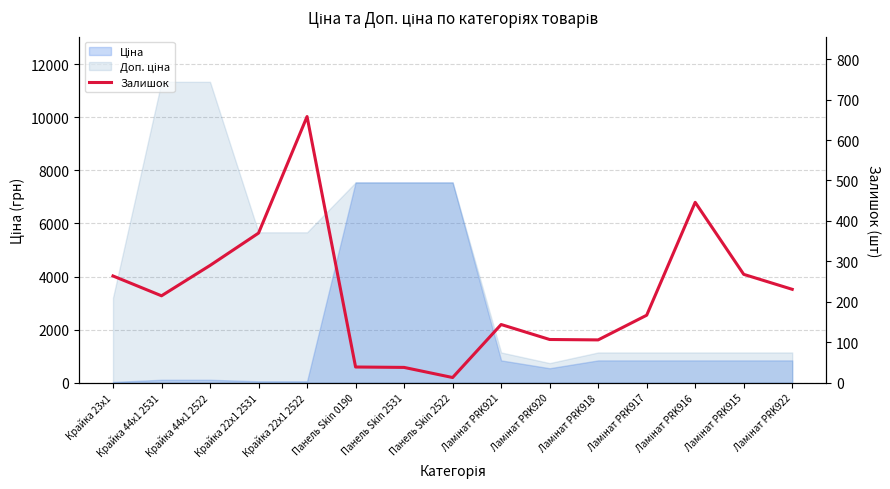

Does the chart have visible grid lines?

Yes